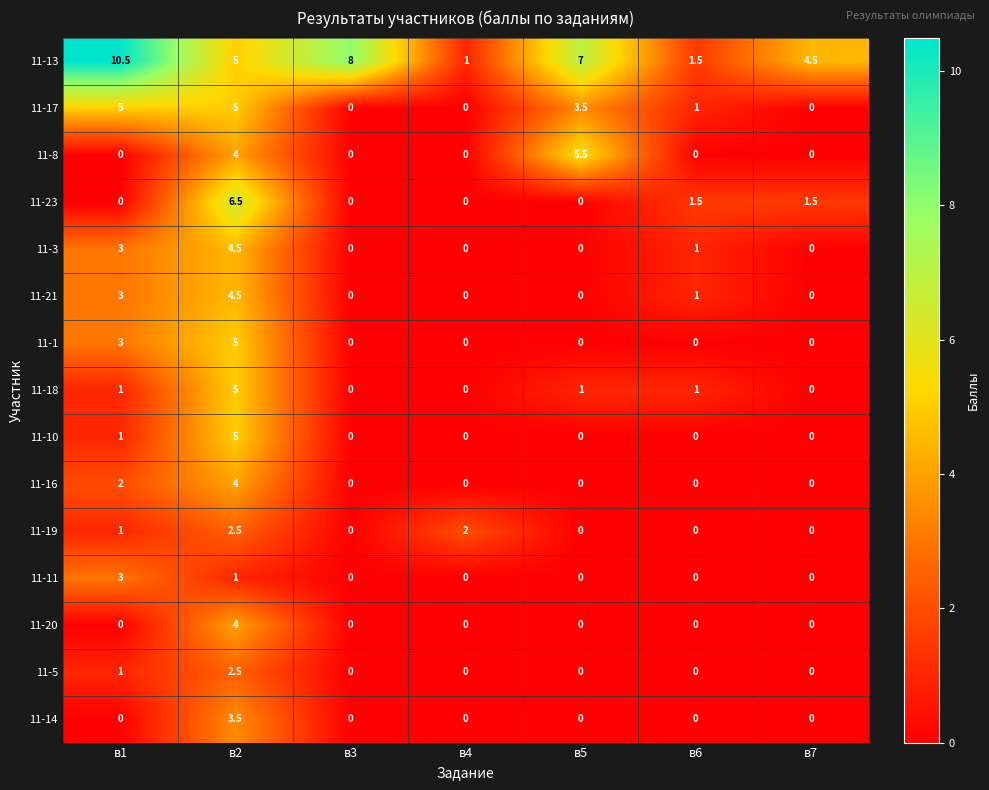

The value of 11-18 at в7 is 0.0. True or false?

True